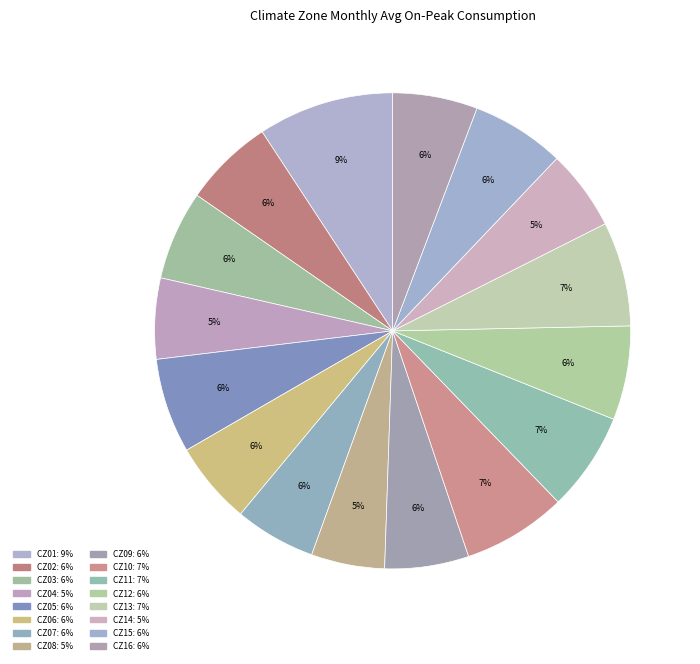

To the nearest percent, what is the average slice percentage?

6%